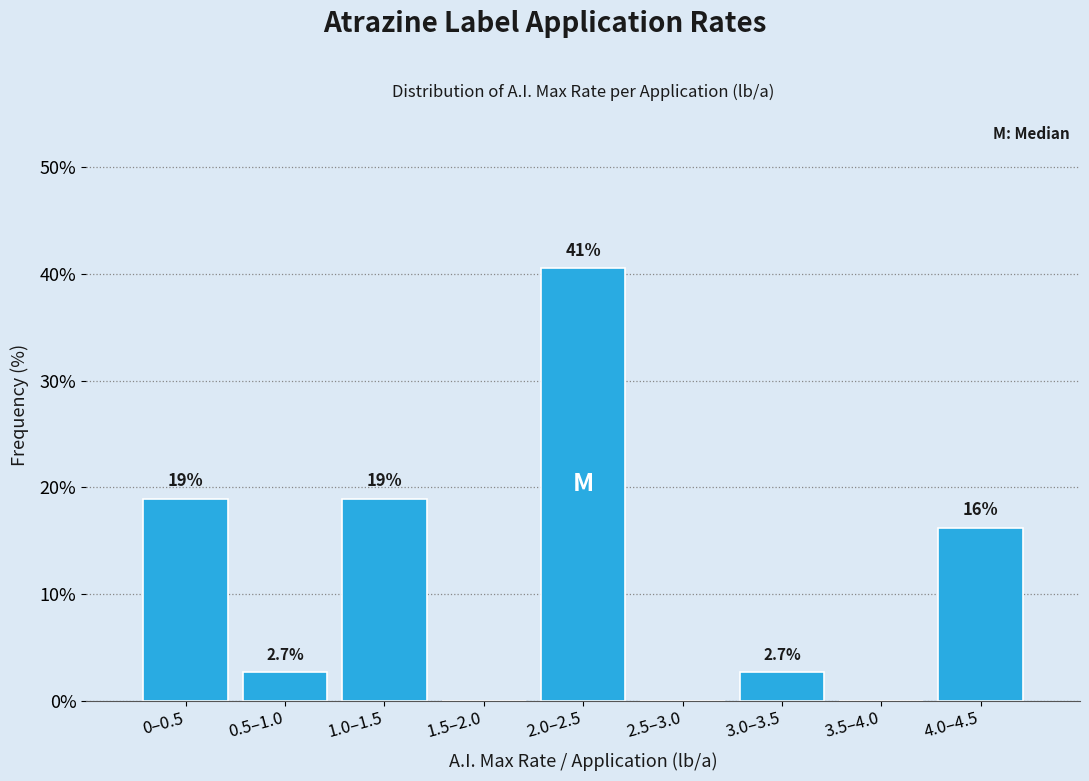

Reading left to right, what are all the values shown in this chart?

0–0.5=18.9	0.5–1.0=2.7	1.0–1.5=18.9	1.5–2.0=0.0	2.0–2.5=40.5	2.5–3.0=0.0	3.0–3.5=2.7	3.5–4.0=0.0	4.0–4.5=16.2